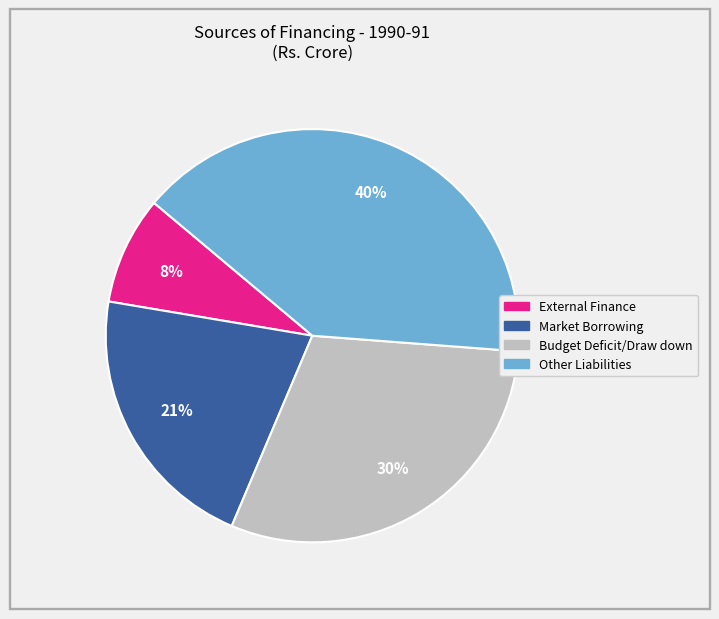

To the nearest percent, what is the difference between the largest and smallest slice percentages?

32%